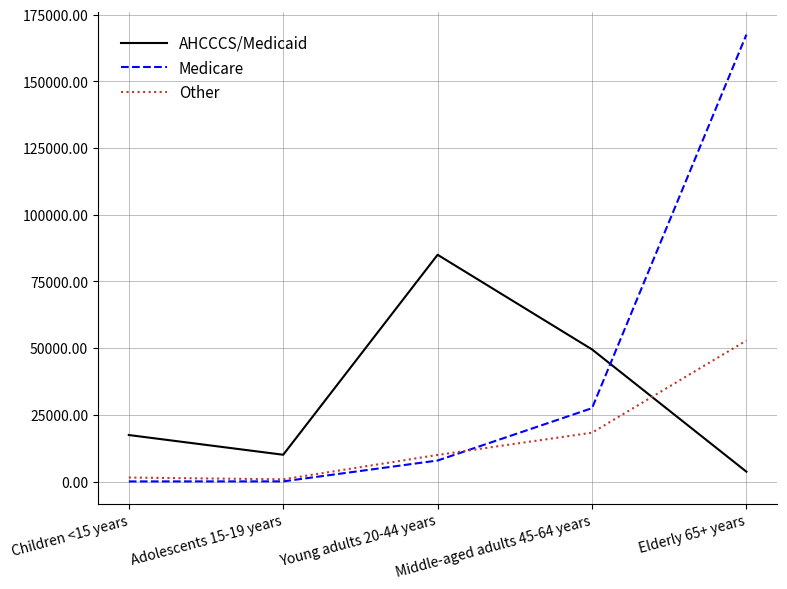

Is the value of Medicare at Children <15 years greater than the value of AHCCCS/Medicaid at Children <15 years?

No